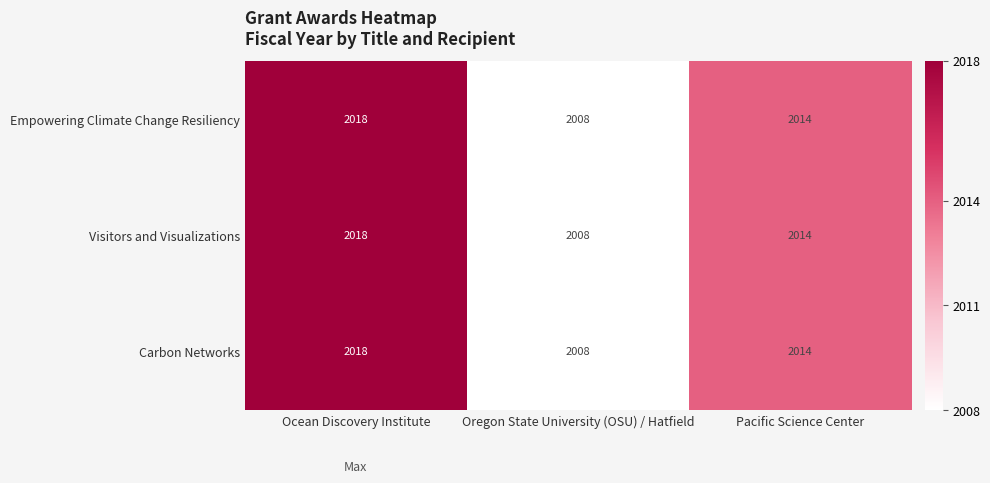

At which label does Carbon Networks first exceed 2014?

Ocean Discovery Institute